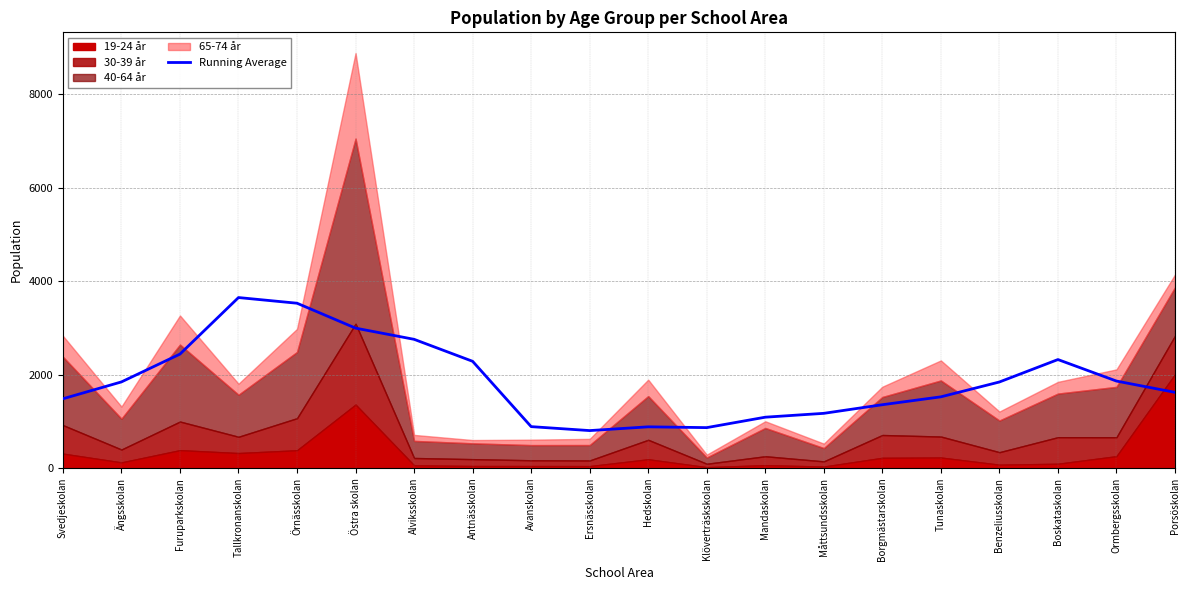

What position from the left is Klöverträskskolan?

12